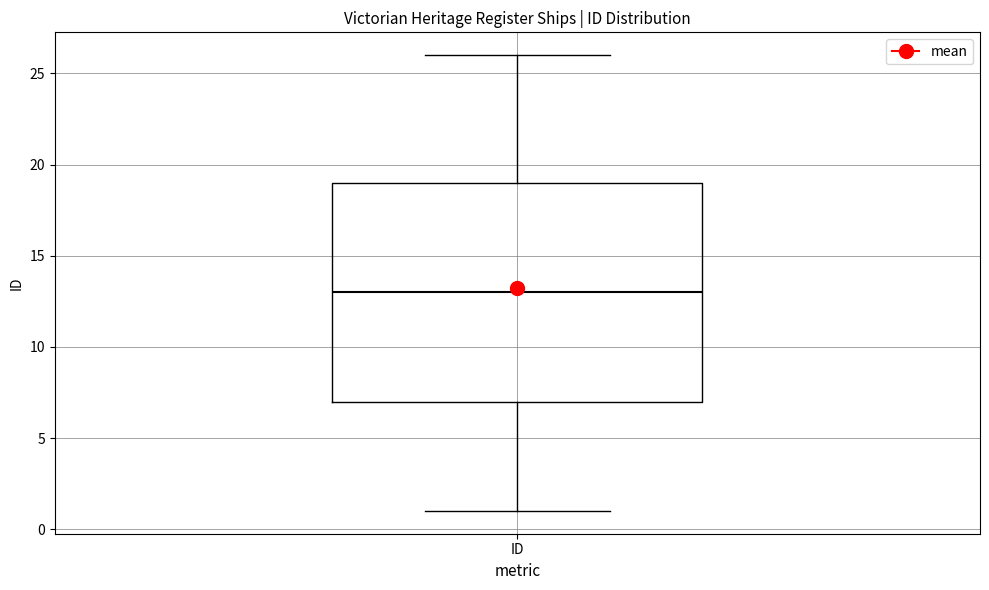

Transcribe this box plot: give where the median line is, the range the box spans, and where the two whiskers end, as read against the y-axis. The values are not printed on the chart, so give them approximately, as read against the axis.

median 13, box 7 to 19, whiskers 1 to 26